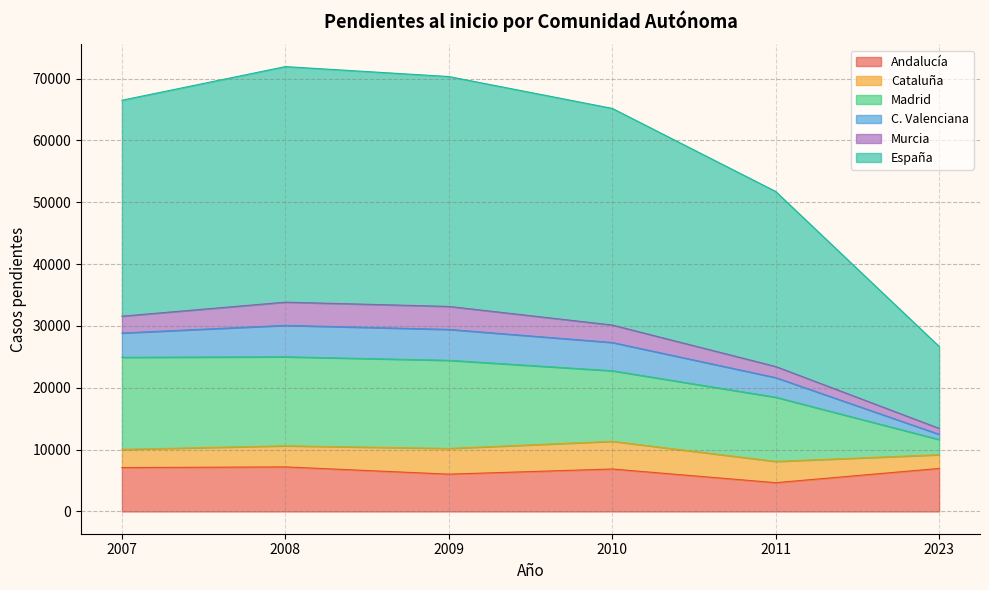

True or false: C. Valenciana has a value of 98469 at 2009.

False